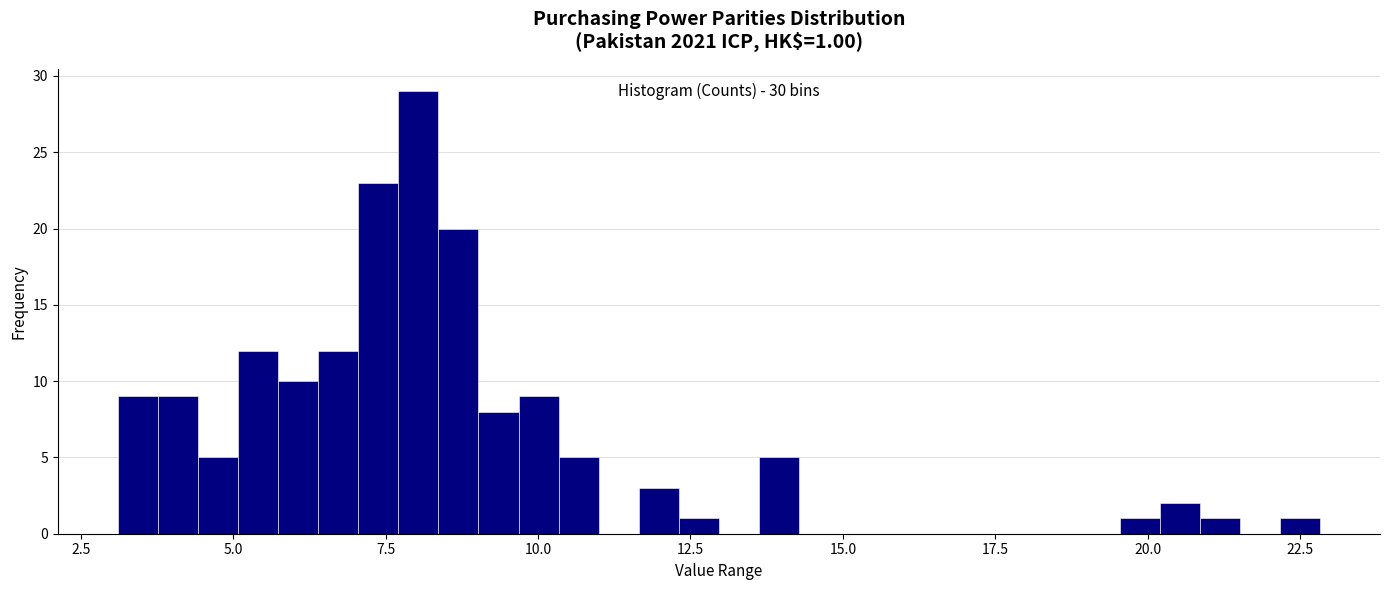

Read against the x-axis, roughly where is the centre of the tallest bar?

8.0